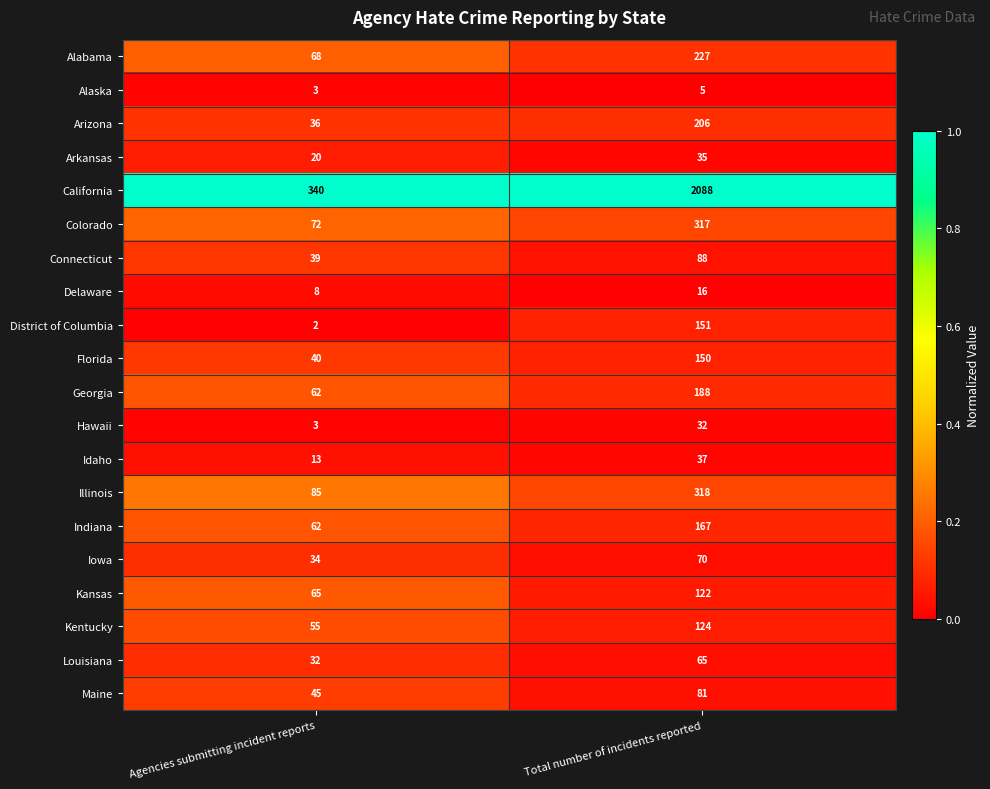

Which series changed the most between Agencies submitting incident reports and Total number of incidents reported?

California